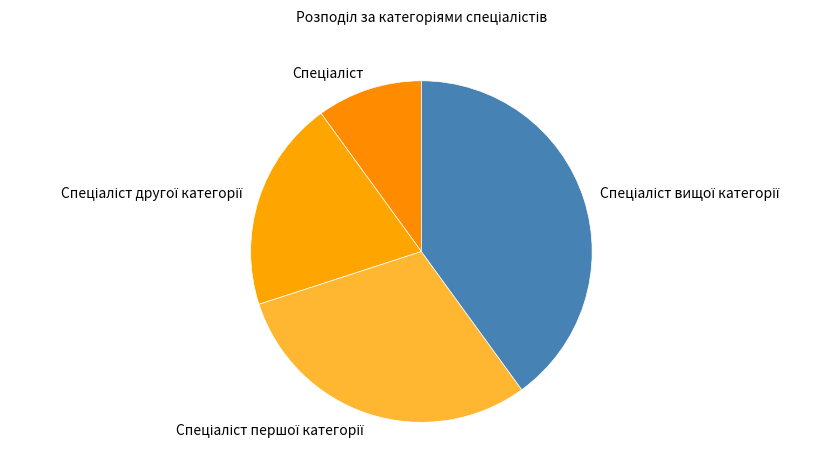

Is there any slice that represents more than half of the pie?

No